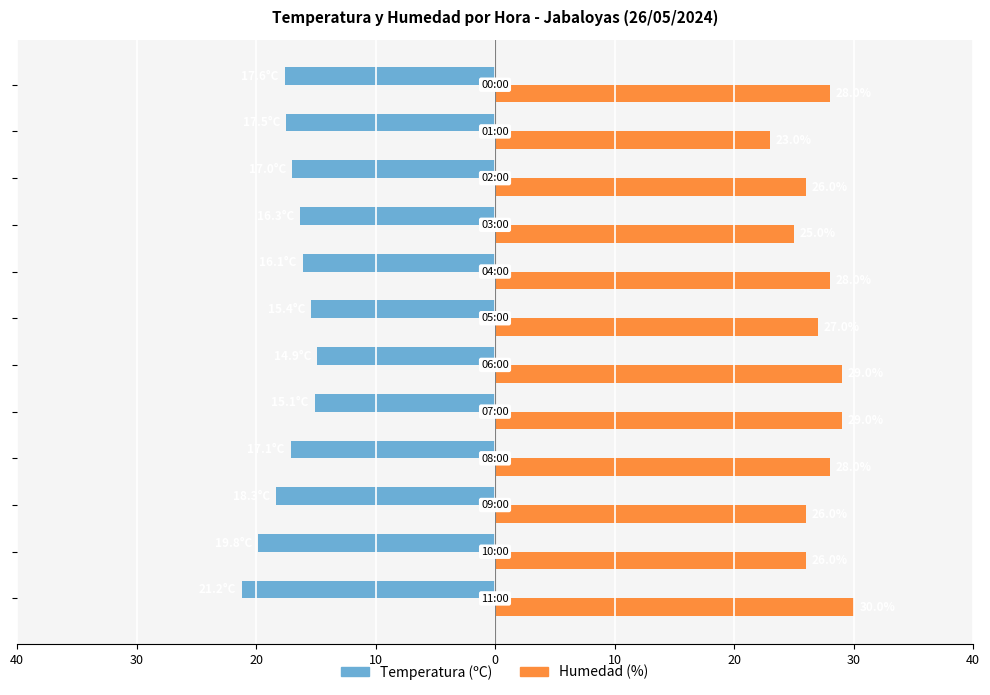

How many bars are there in total?

24